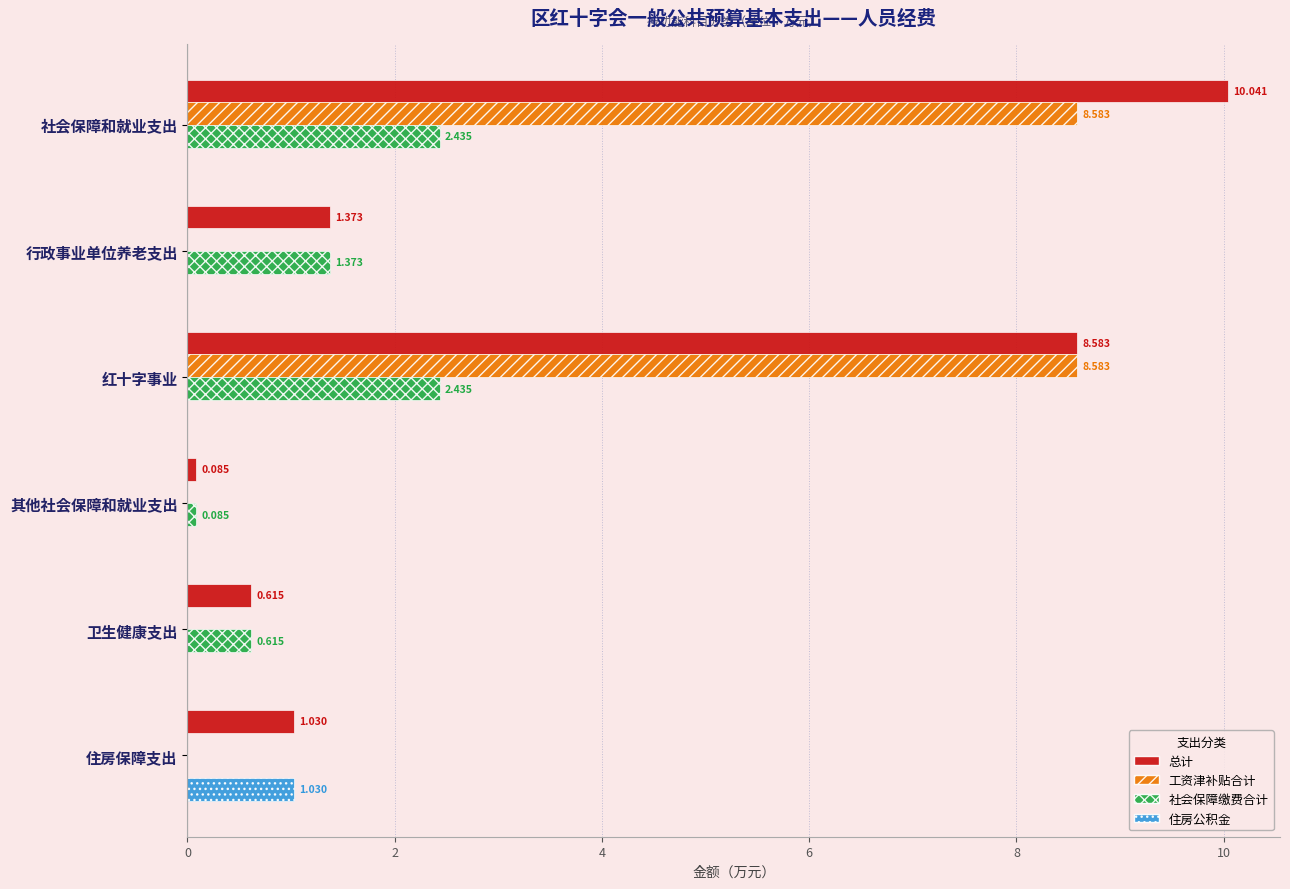

Which category has the highest value across all series?

社会保障和就业支出